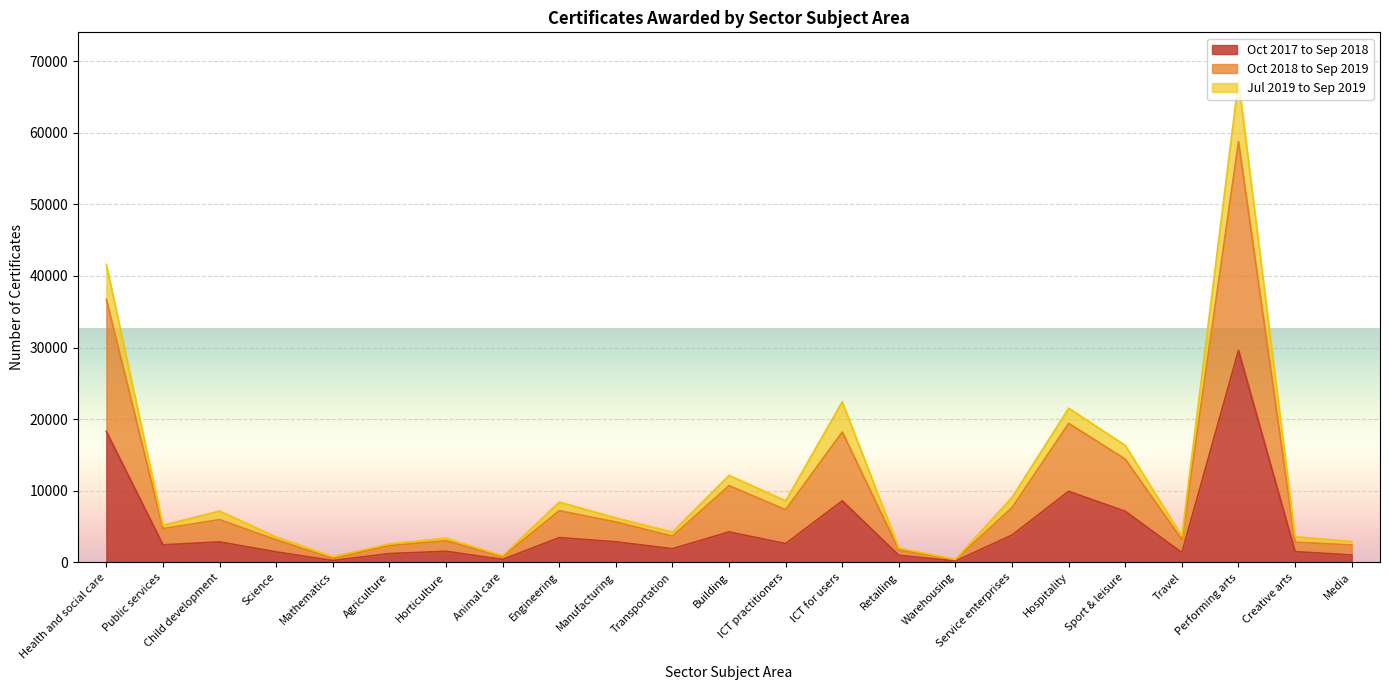

Which series has the widest spread of values?

Oct 2018 to Sep 2019